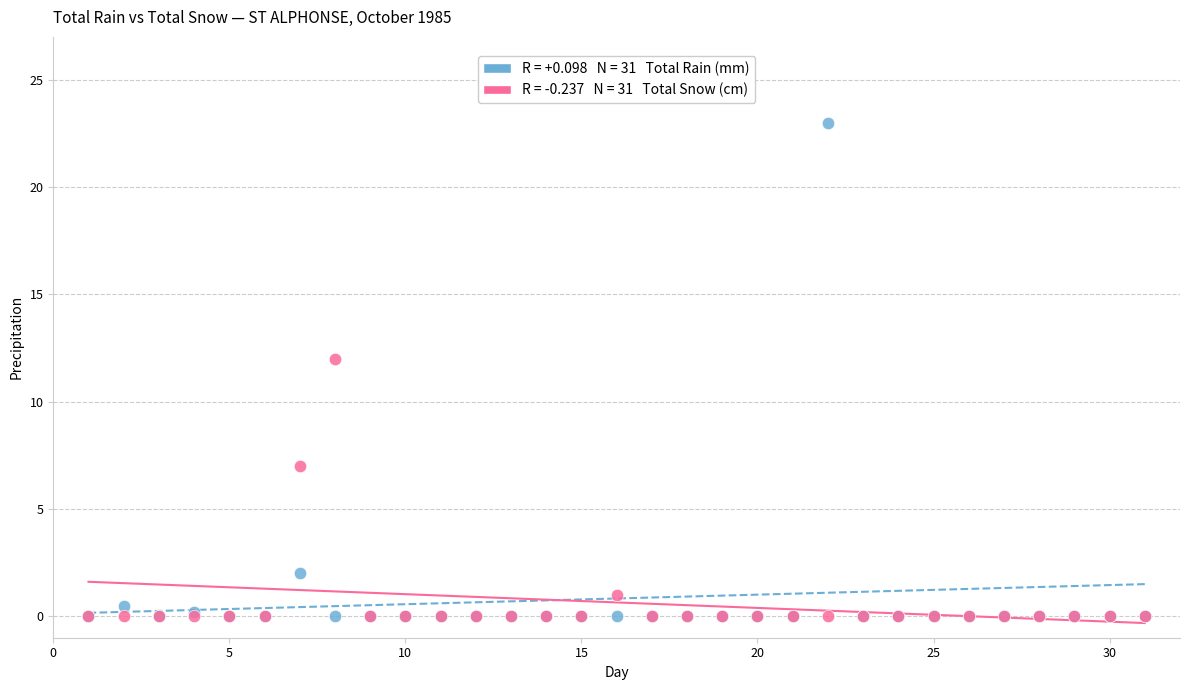

Across all series, what Y value is closest to 11?

12.0